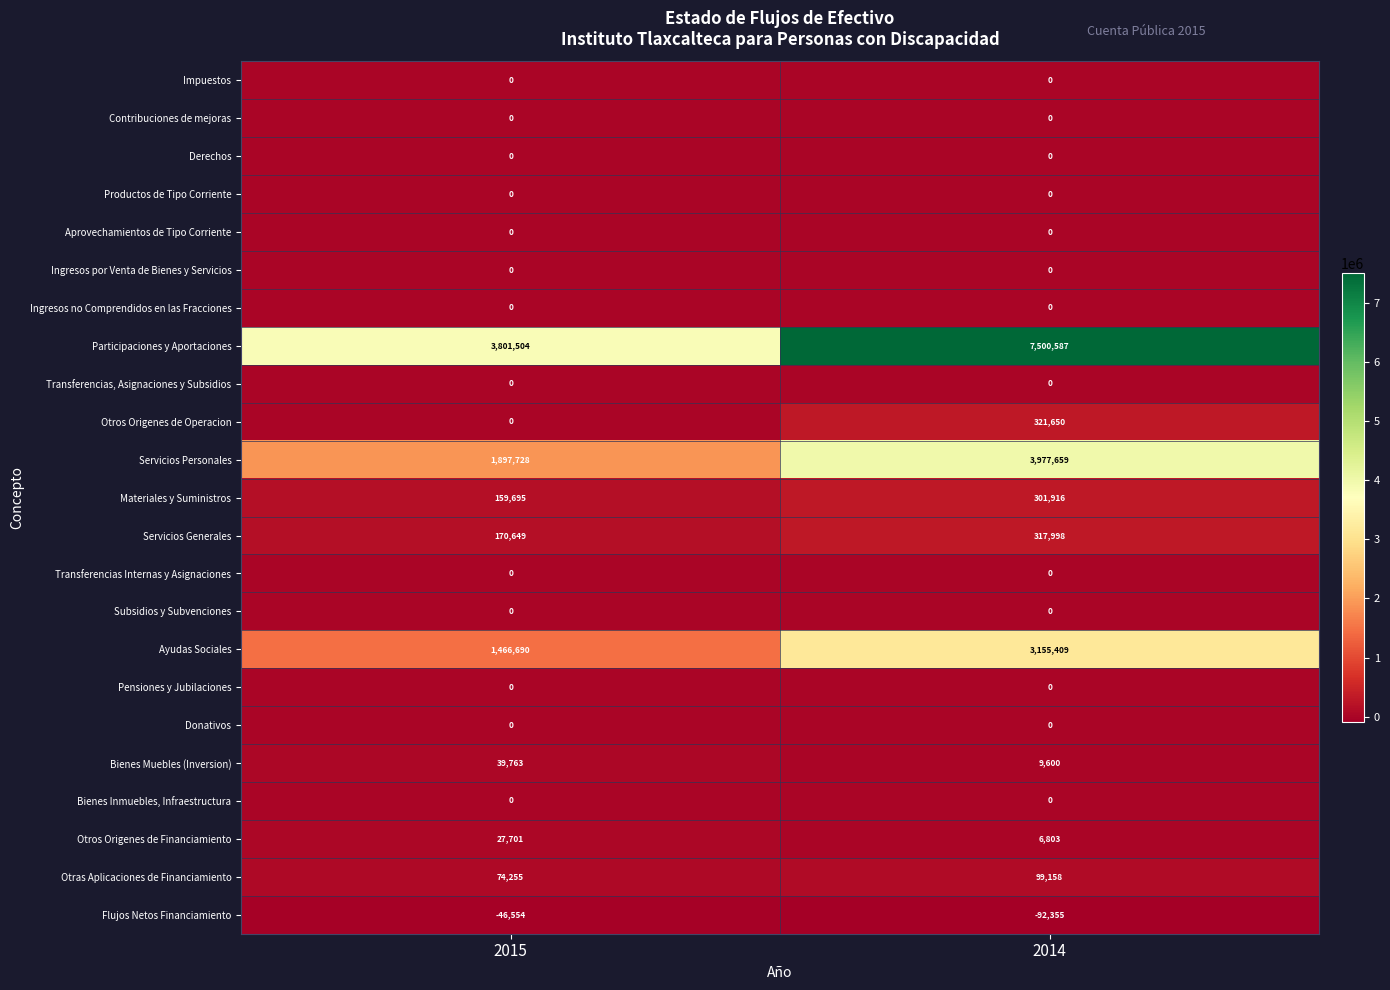

What is the difference between the highest and lowest values at 2014?

7592942